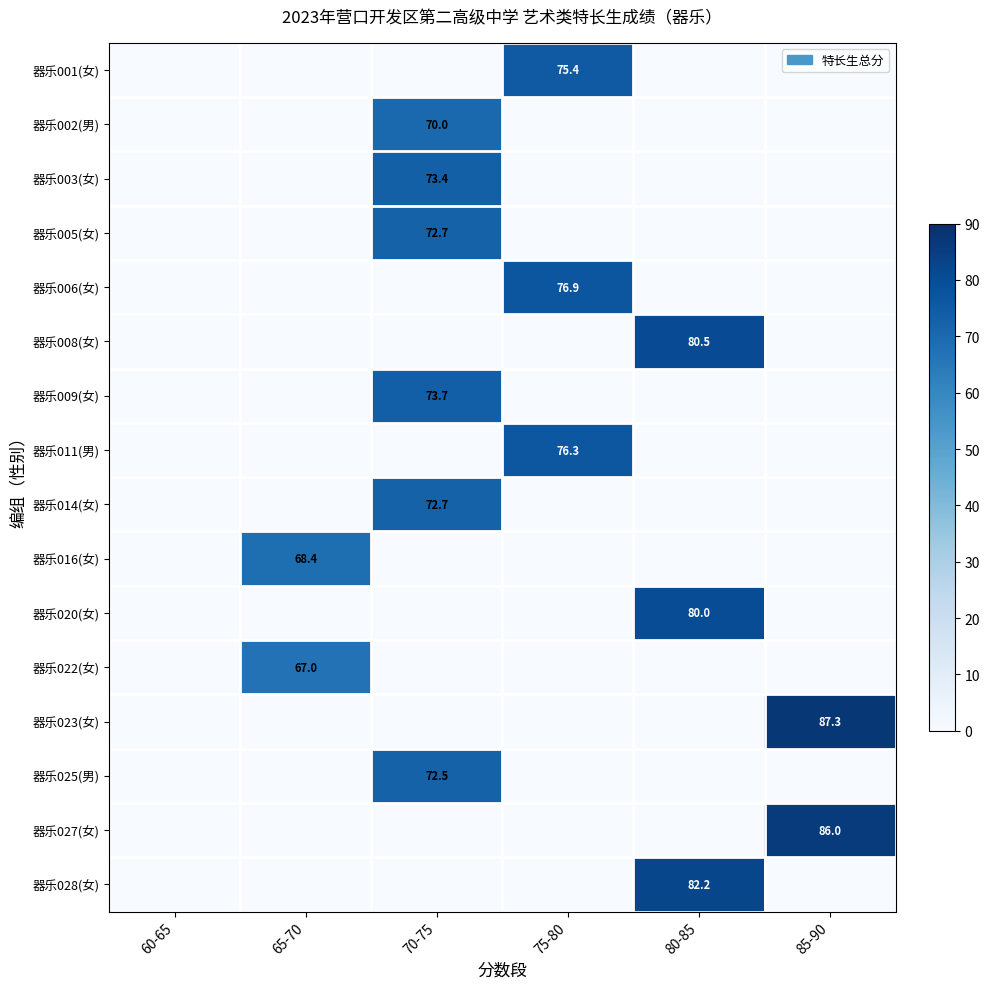

Between 65-70 and 85-90, which series saw the biggest shift?

器乐023(女)